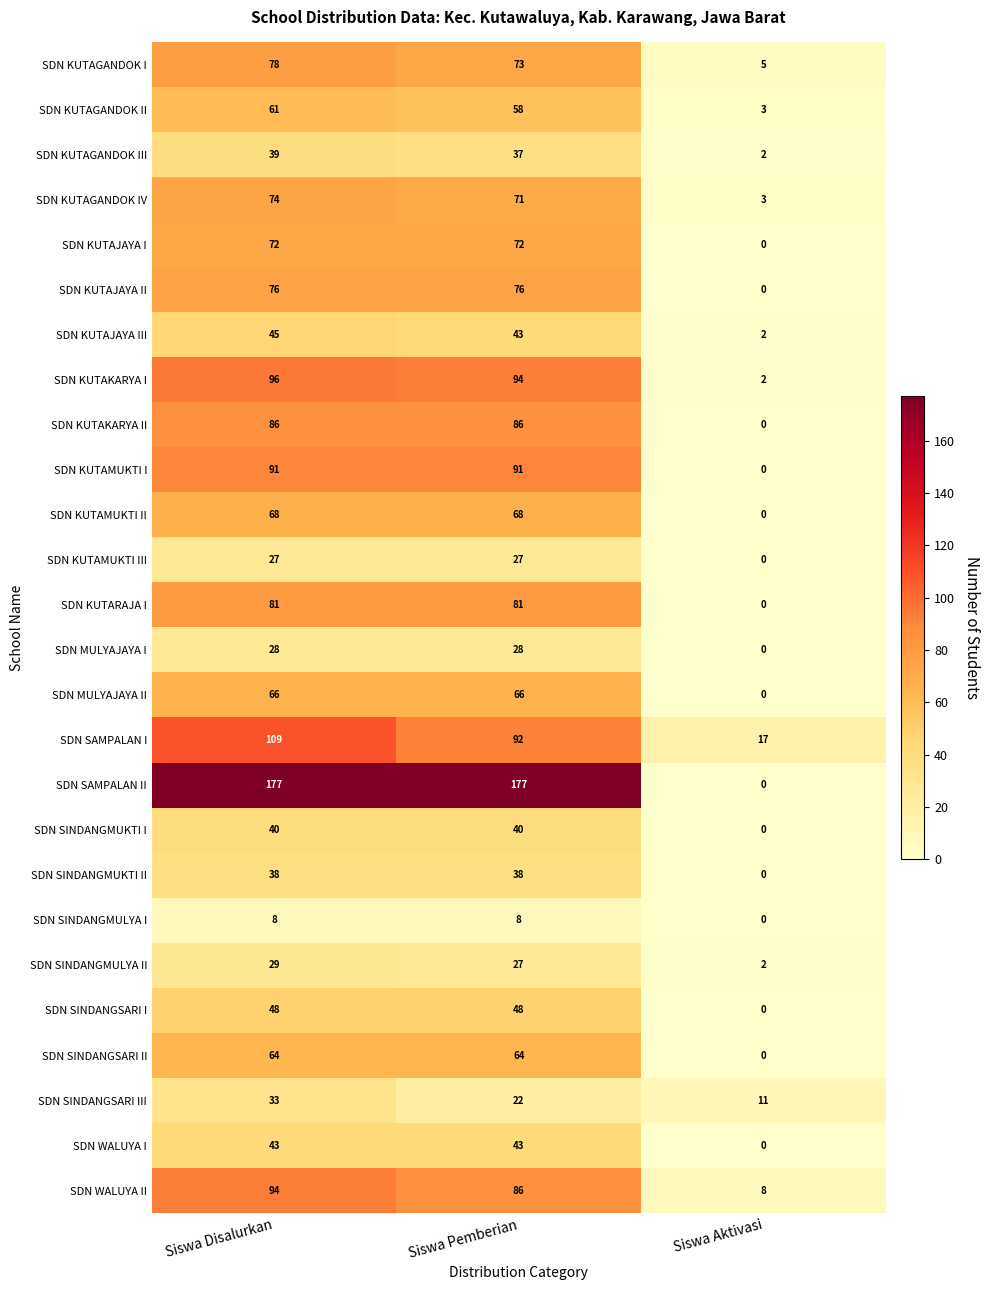

Count the SDN SINDANGSARI I values in the range 0 to 48.

3